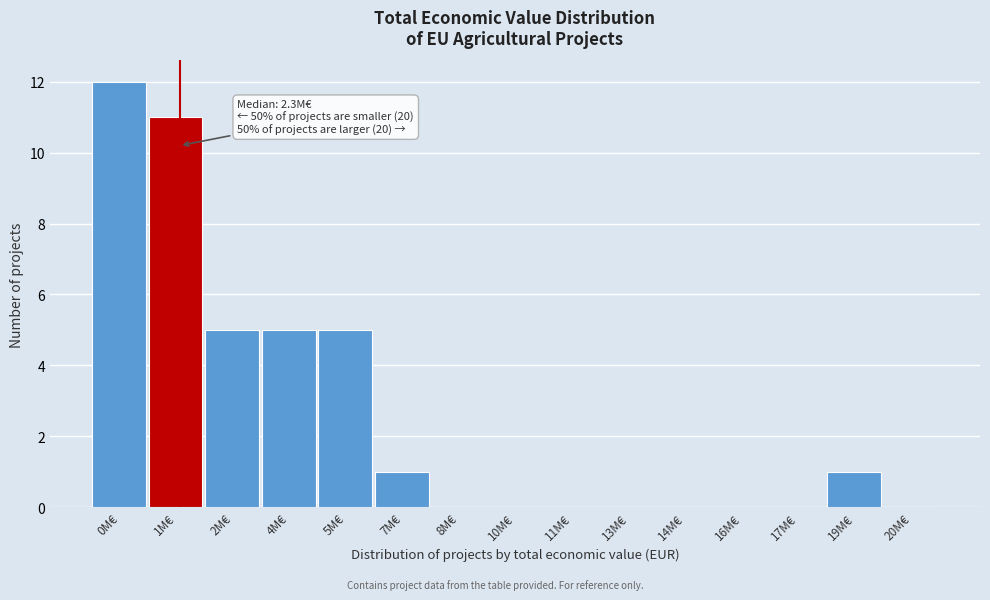

Reading left to right, extract all data points from this chart.

0M€=12	1M€=11	2M€=5	4M€=5	5M€=5	7M€=1	8M€=0	10M€=0	11M€=0	13M€=0	14M€=0	16M€=0	17M€=0	19M€=1	20M€=0